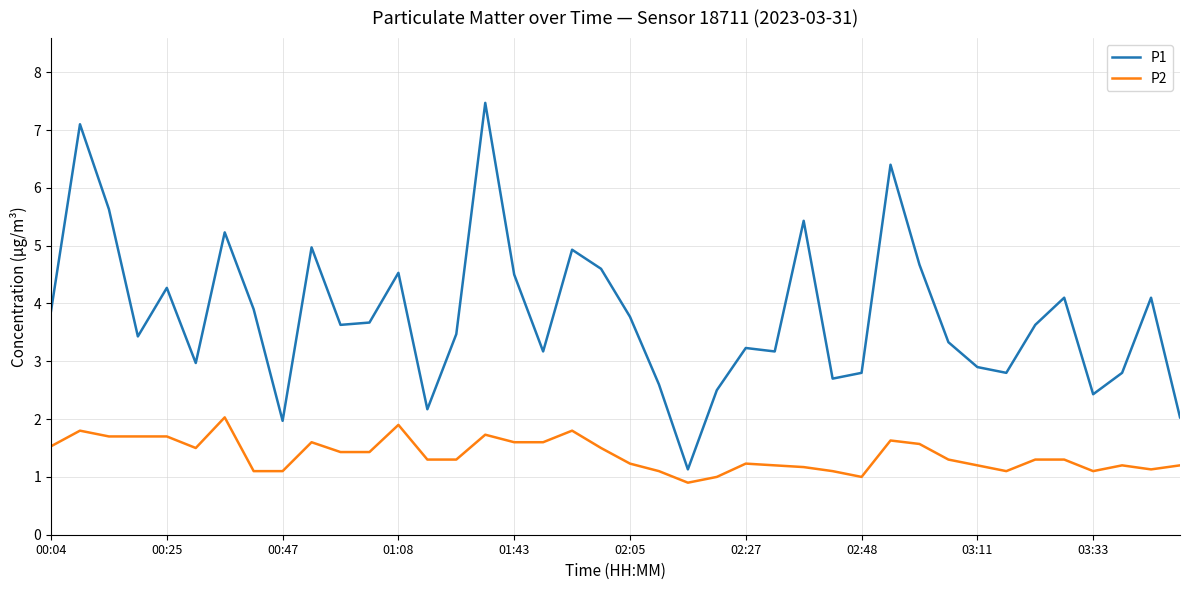

Reading left to right, transcribe all the data shown in this chart.

P1: 3.9	7.1	5.6	3.4	4.3	3.0	5.2	3.9	2.0	5.0	3.6	3.7	4.5	2.2	3.5	7.5	4.5	3.2	4.9	4.6	3.8	2.6	1.1	2.5	3.2	3.2	5.4	2.7	2.8	6.4	4.7	3.3	2.9	2.8	3.6	4.1	2.4	2.8	4.1	2.0
P2: 1.5	1.8	1.7	1.7	1.7	1.5	2.0	1.1	1.1	1.6	1.4	1.4	1.9	1.3	1.3	1.7	1.6	1.6	1.8	1.5	1.2	1.1	0.9	1.0	1.2	1.2	1.2	1.1	1.0	1.6	1.6	1.3	1.2	1.1	1.3	1.3	1.1	1.2	1.1	1.2